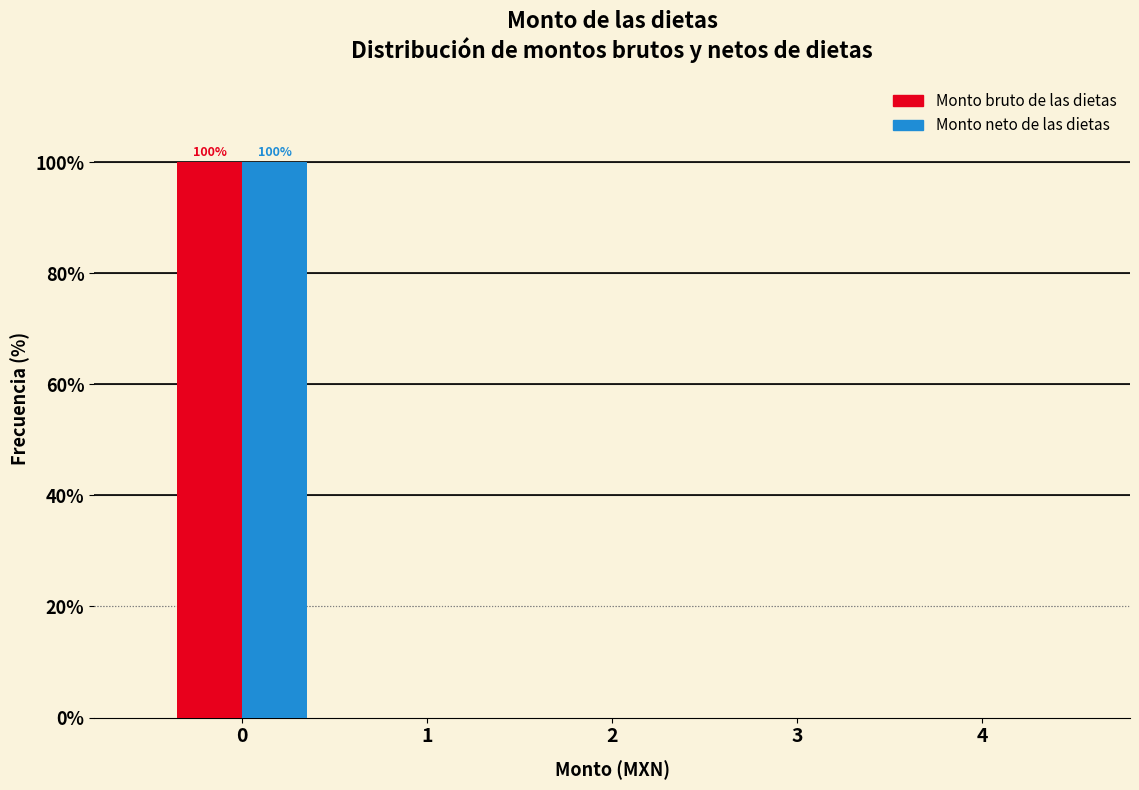

Reading left to right, extract all data points from this chart.

Monto bruto de las dietas: 0=100	1=0	2=0	3=0	4=0
Monto neto de las dietas: 0=100	1=0	2=0	3=0	4=0